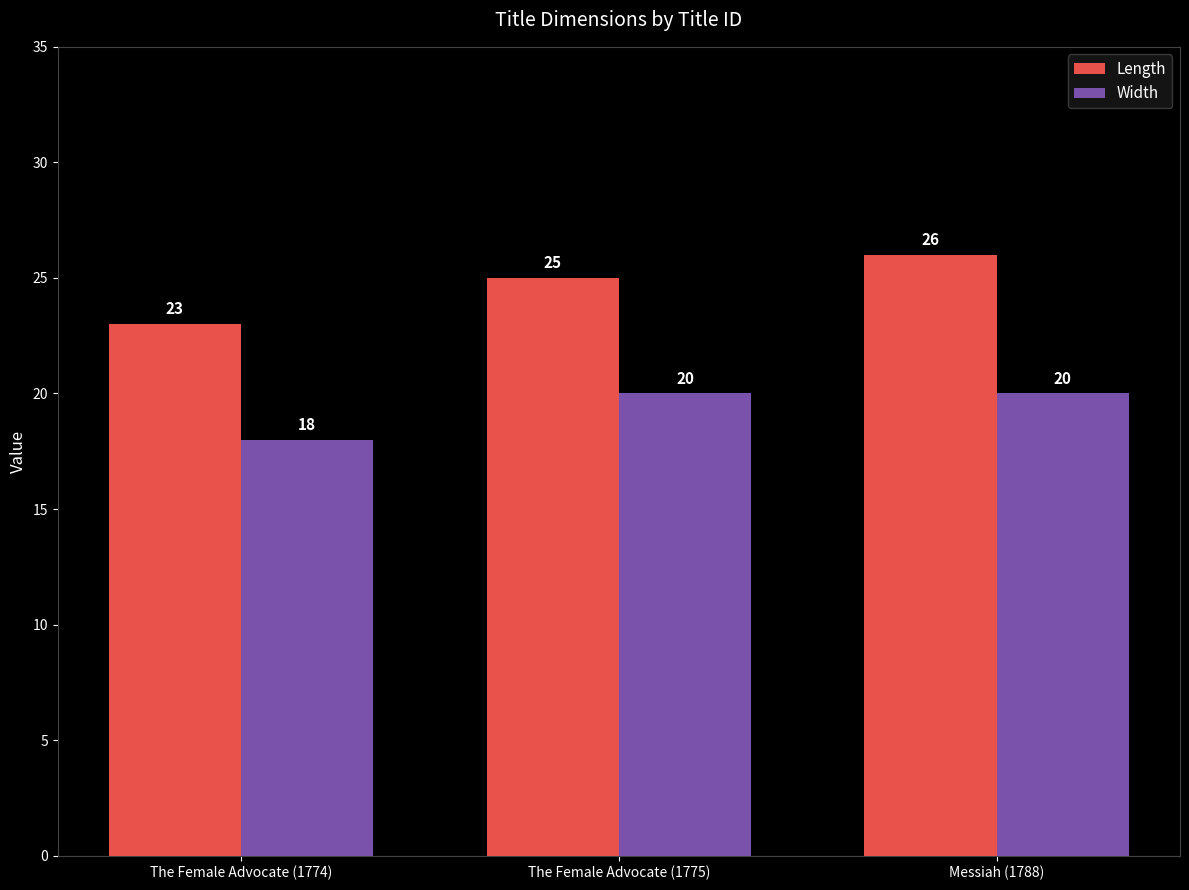

What is the spread (max minus min) of values at The Female Advocate (1775)?

5